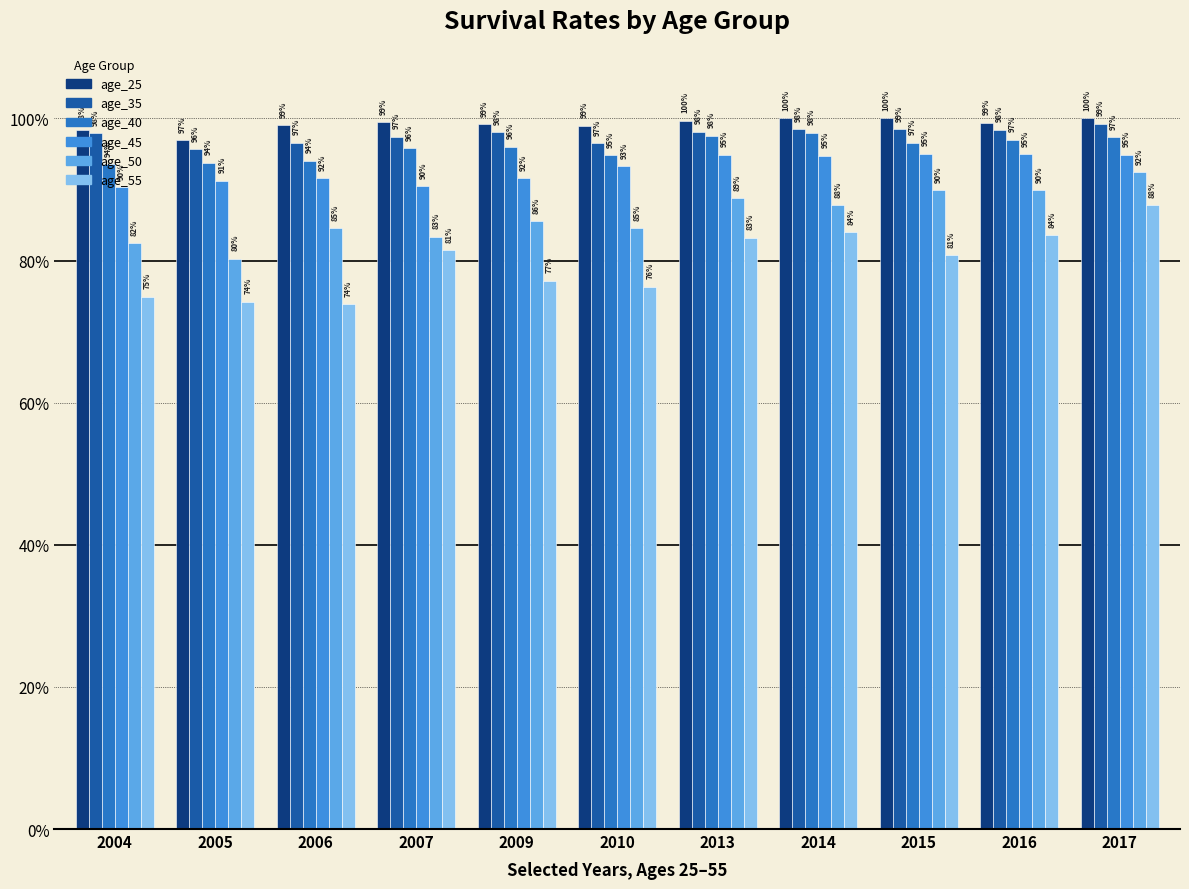

Are the bars grouped side by side (vs. stacked)?

Yes